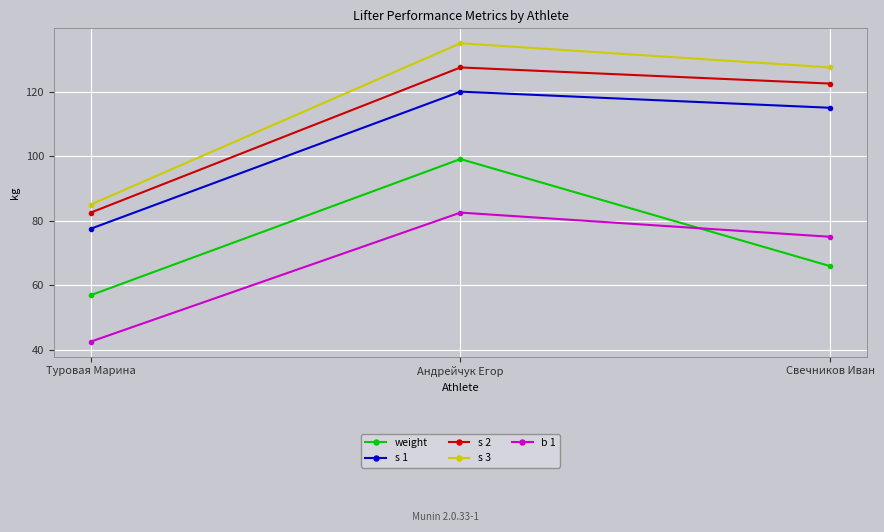

What is the label of the 3rd point from the right?

Туровая Марина